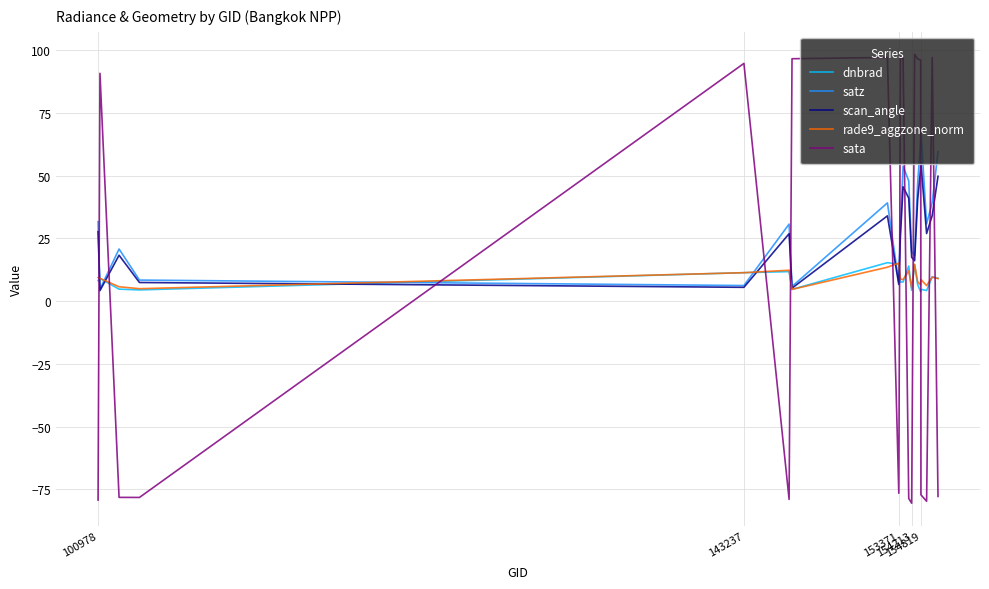

True or false: satz and sata intersect in this chart.

True